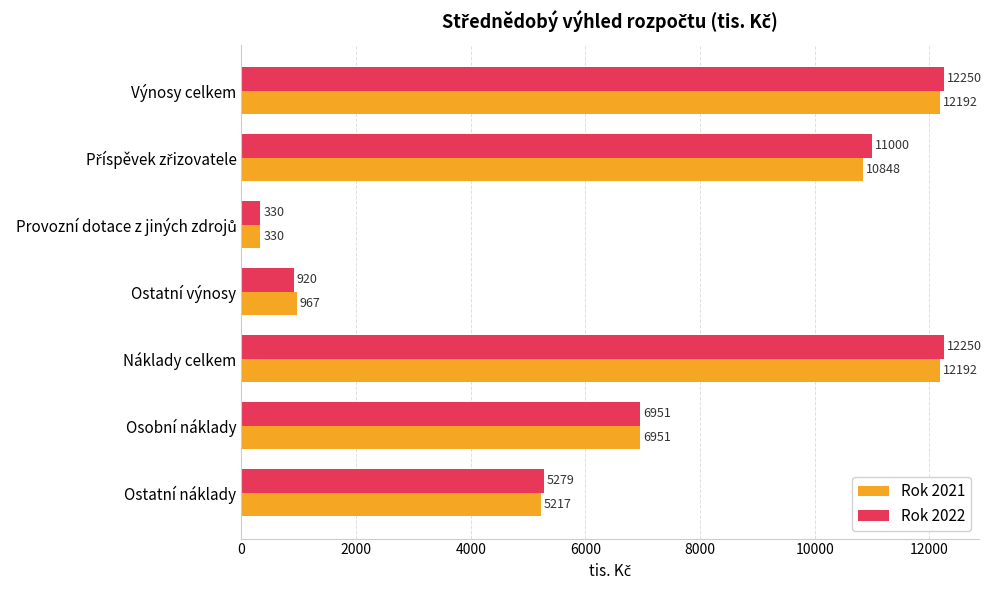

How many data points in Rok 2022 are less than 6951?

3